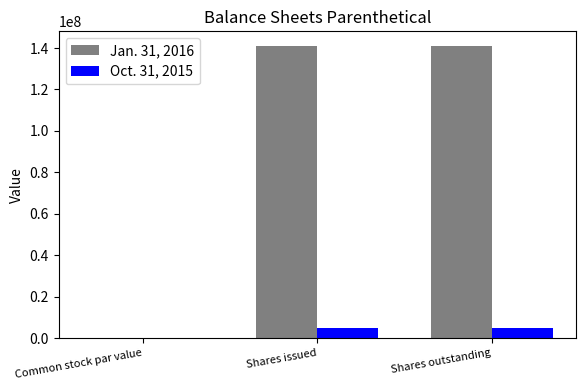

What is the highest value of the Jan. 31, 2016 series?

141000000.0